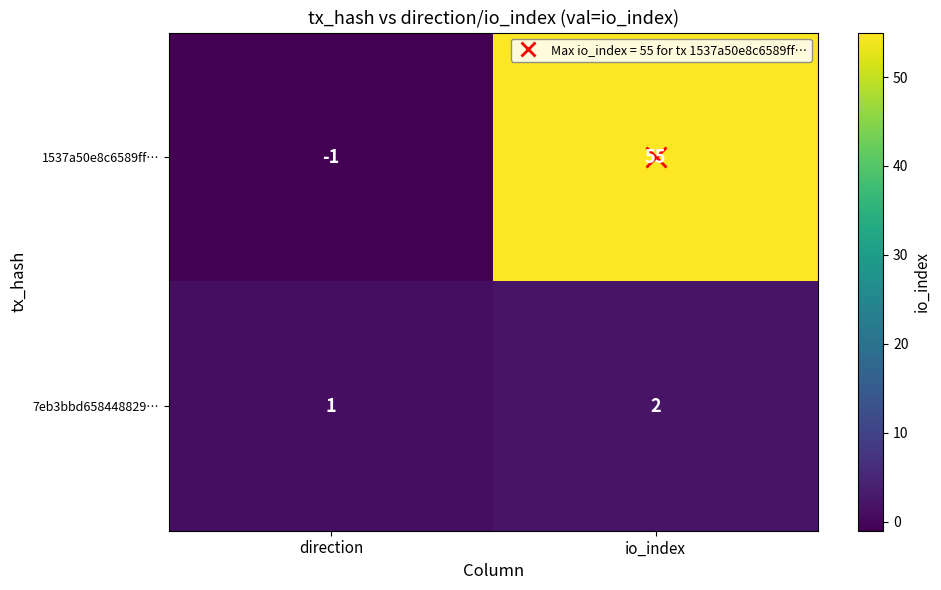

How many categories are shown in the chart?

2